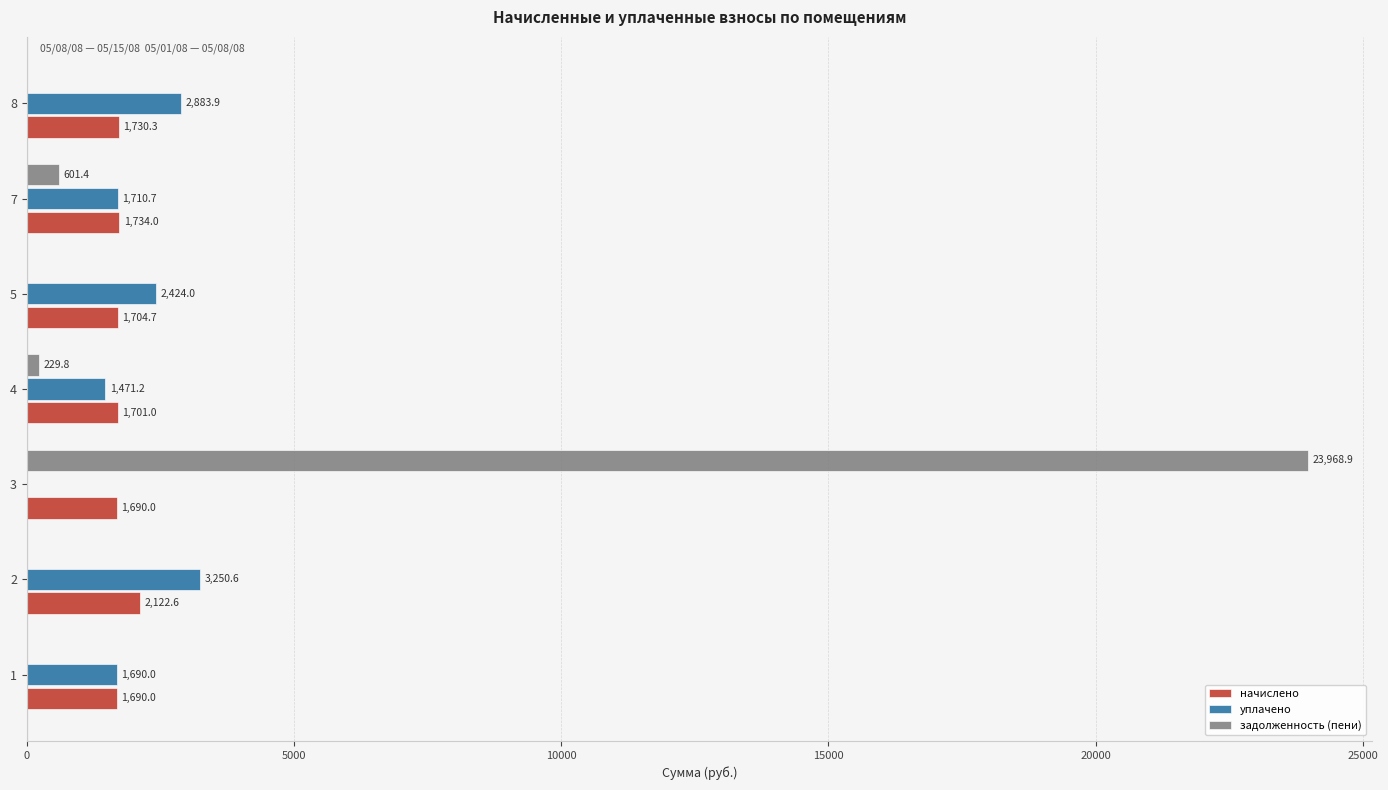

The value of уплачено at 2 is 790.1. True or false?

False